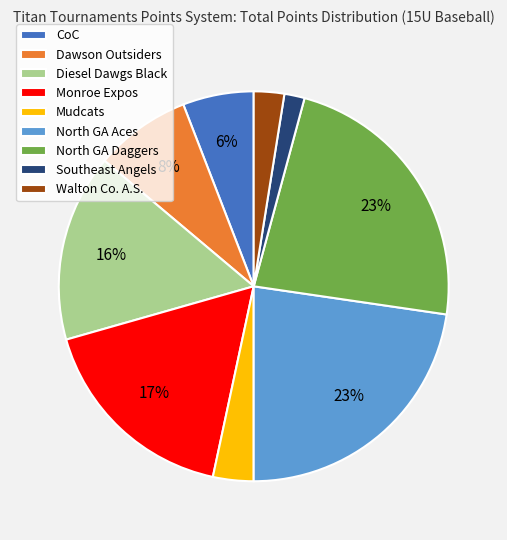

Is there any slice that represents more than half of the pie?

No